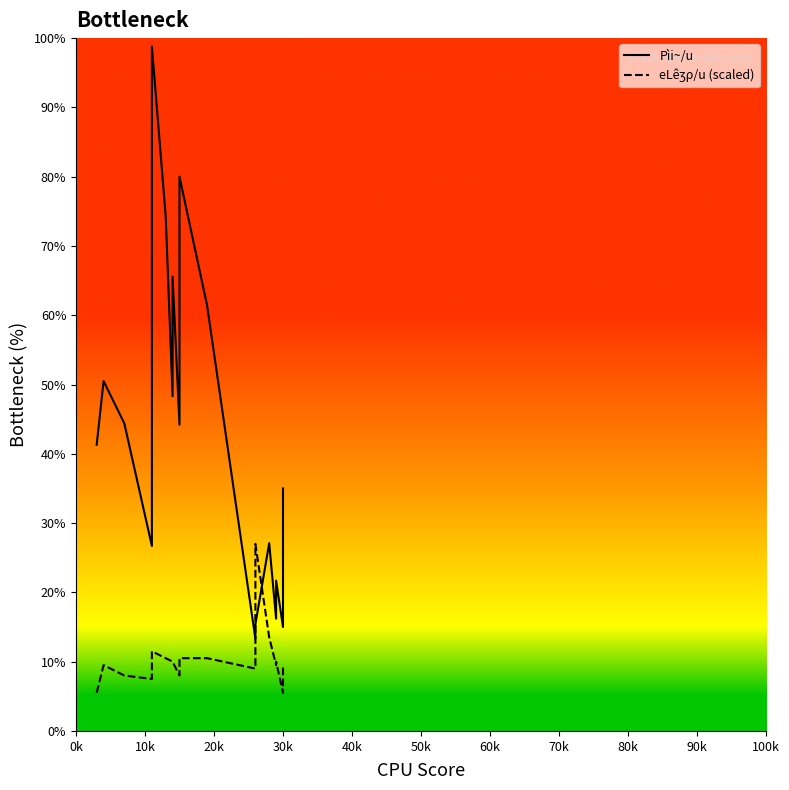

The eLêʒρ/u (scaled) series shows 15.2 at 16. True or false?

False